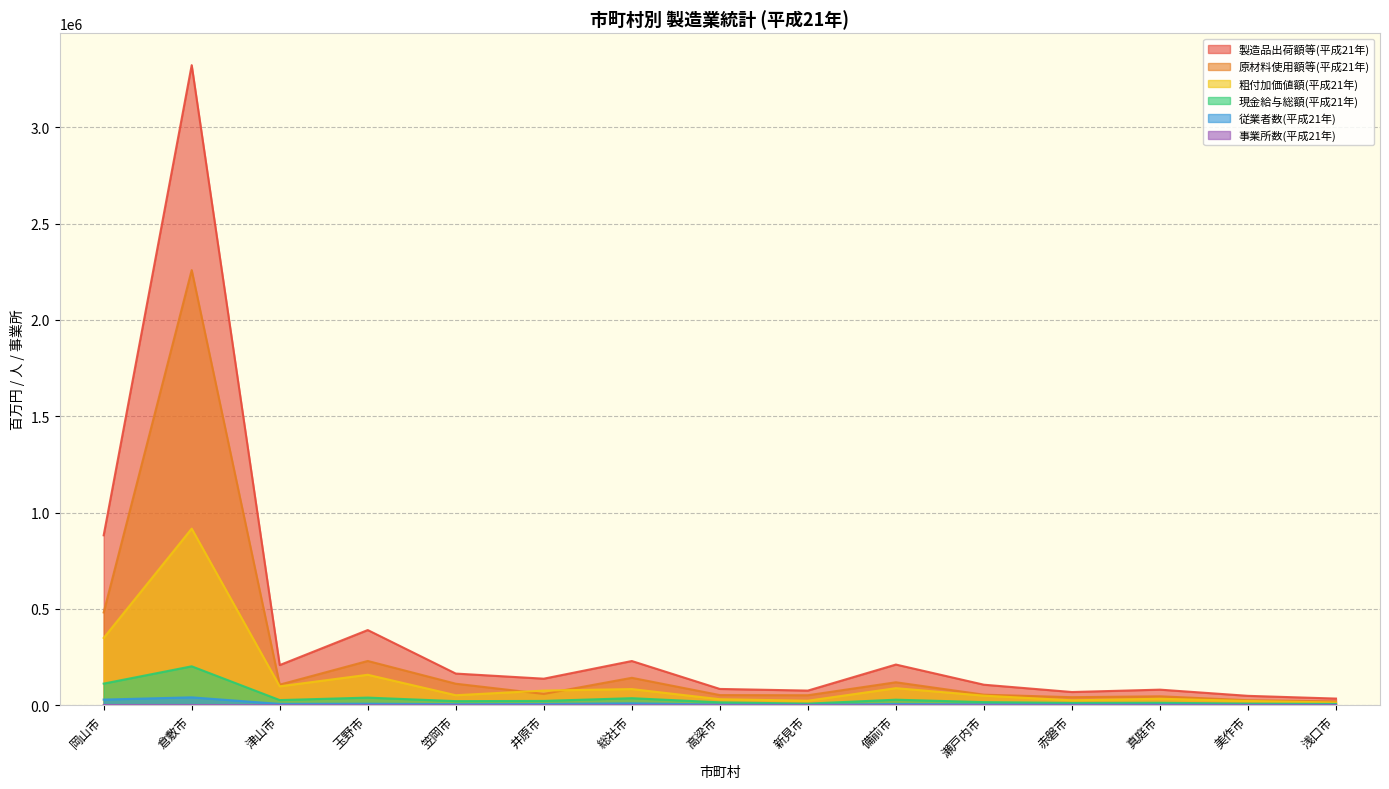

At which category does the chart reach its minimum across all series?

高梁市